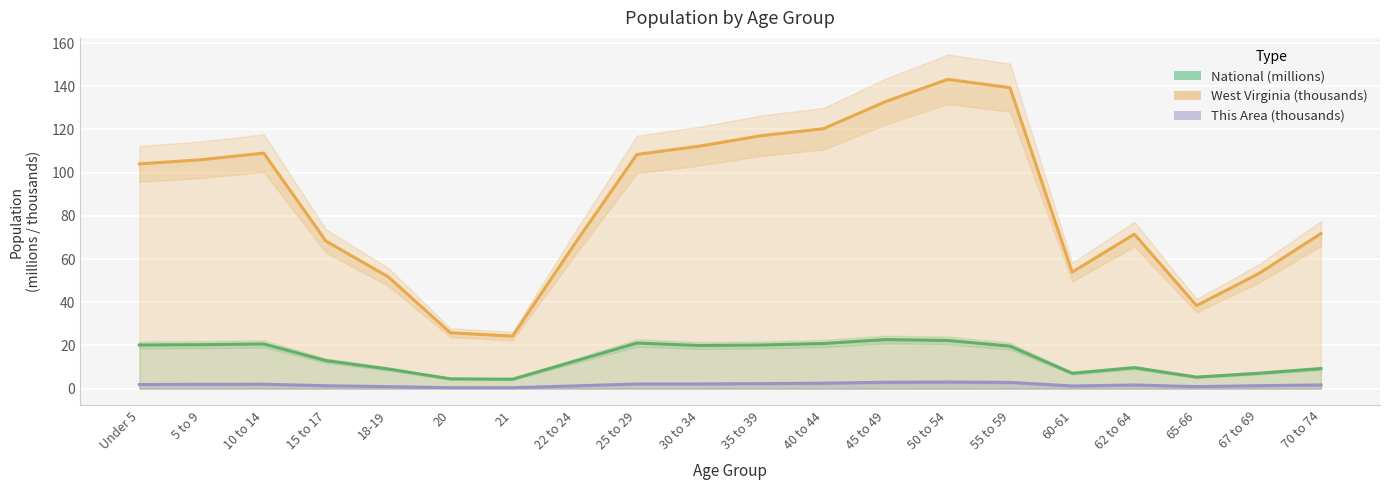

List the series in order of their overall mean, lowest first.

This Area, National, West Virginia